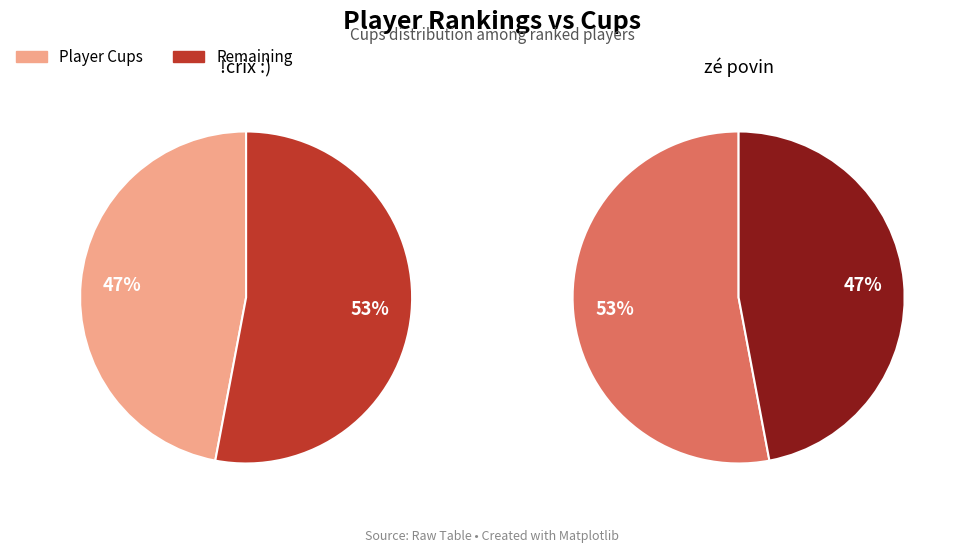

Is 1 the majority of the pie?

No